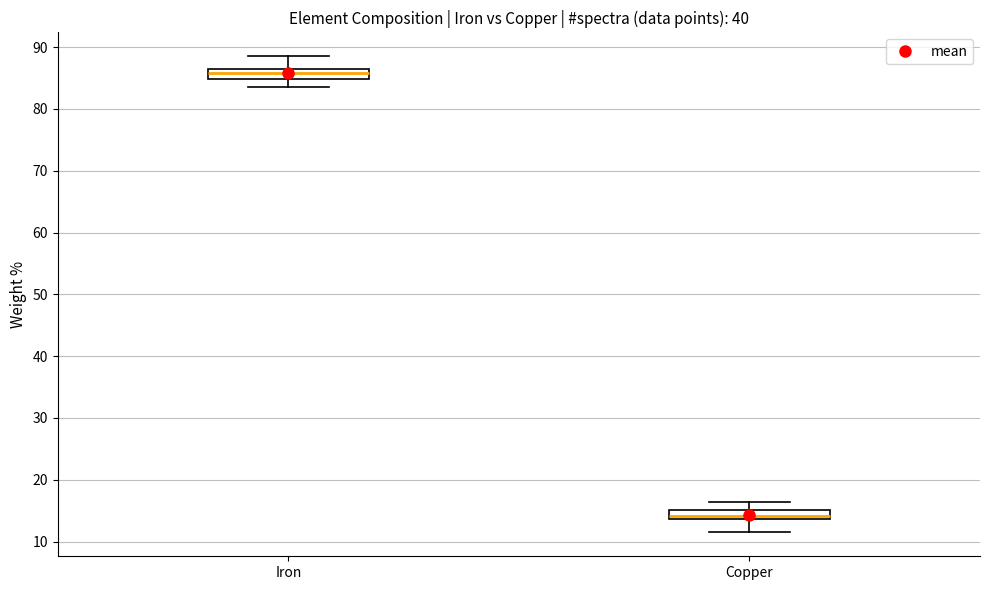

Which box's median line is the highest?

Iron